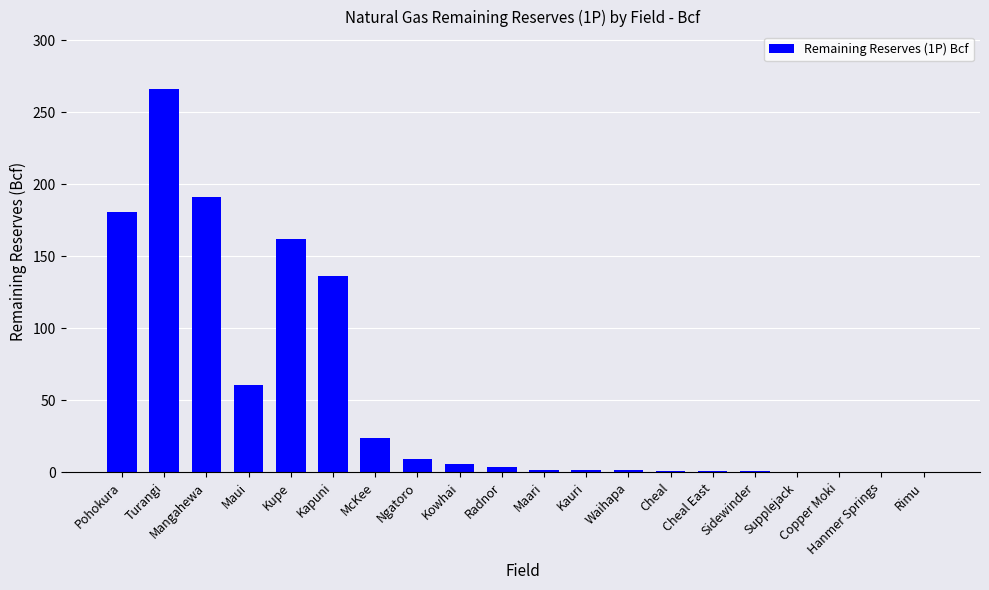

What is the sum of all values?

1046.3